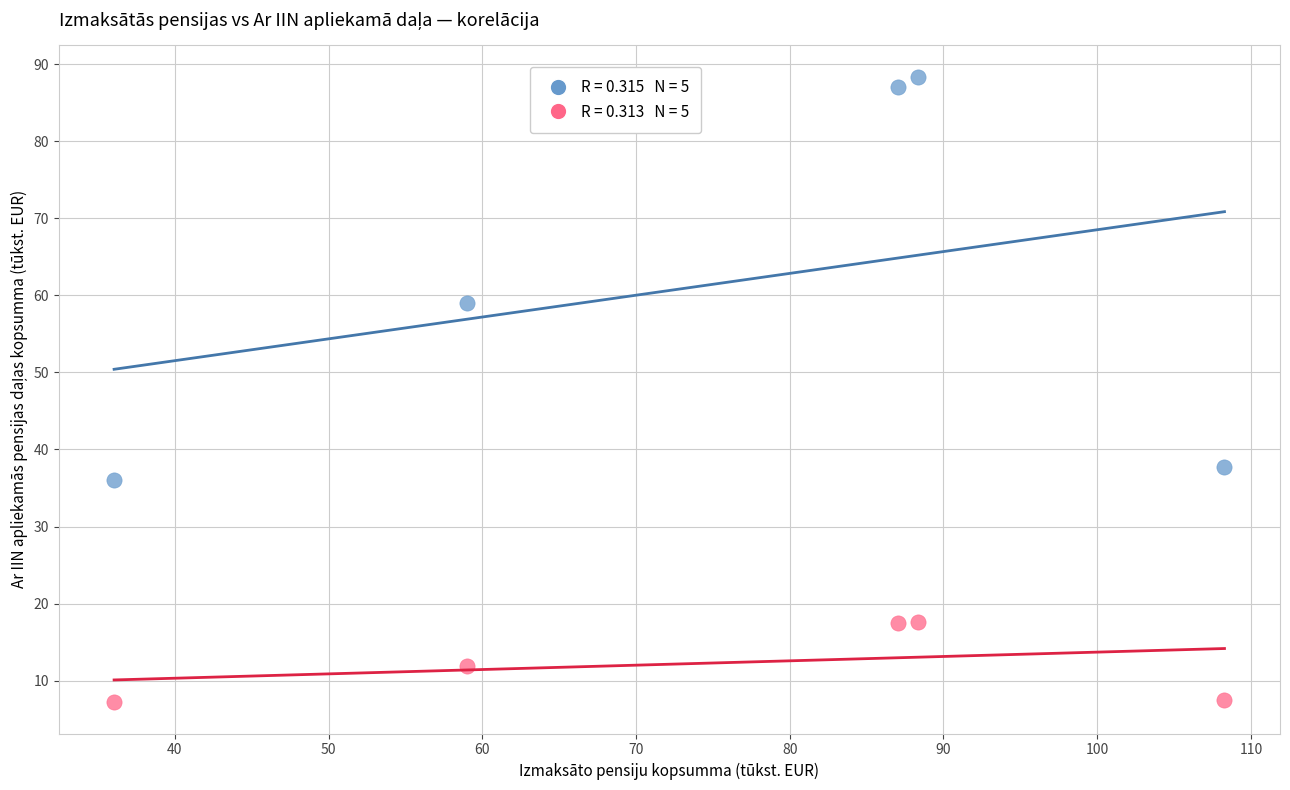

Across all series, what Y value is closest to 47?

37.7